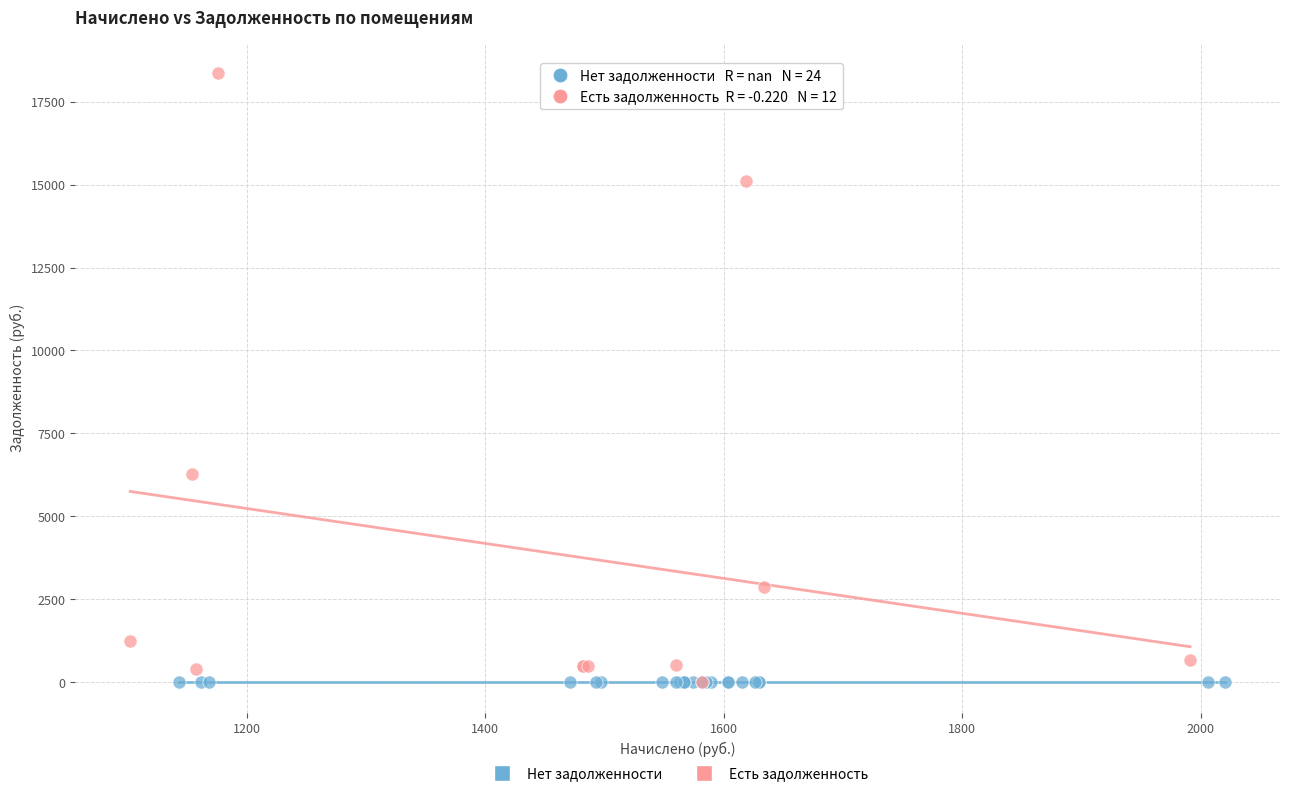

Which series contains the highest Y value?

Есть задолженность